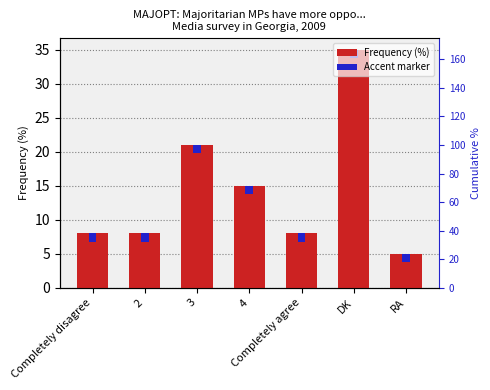

What is the value of the 5th bar from the left?

8